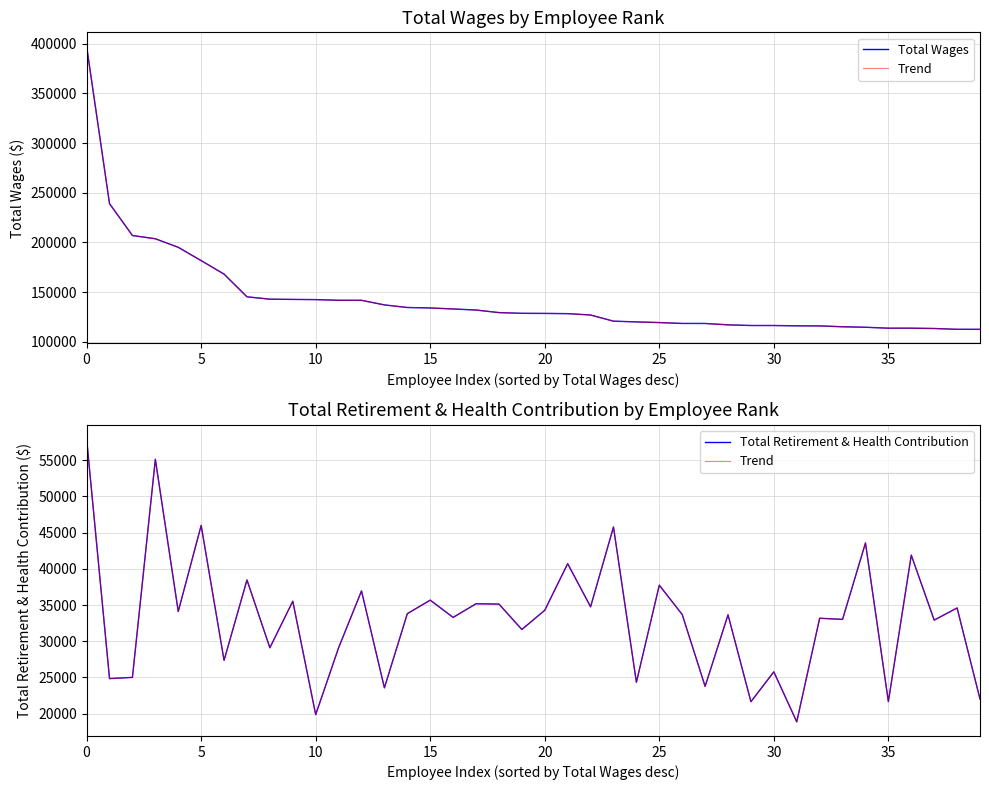

Which has a higher value, 28 or 13?

13